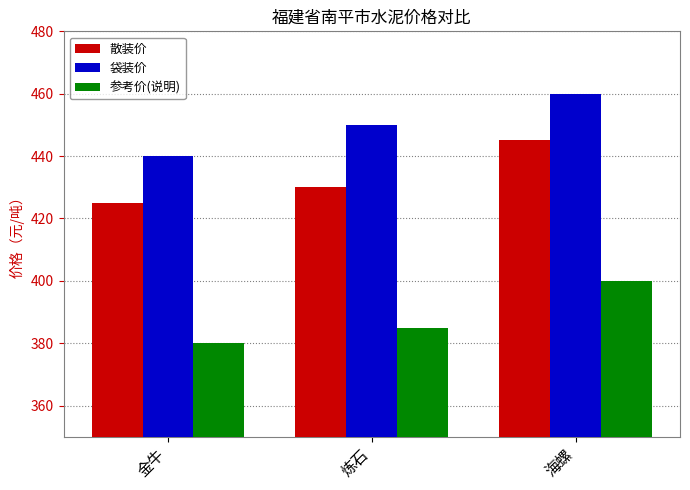

What is the minimum value shown in the chart?

380